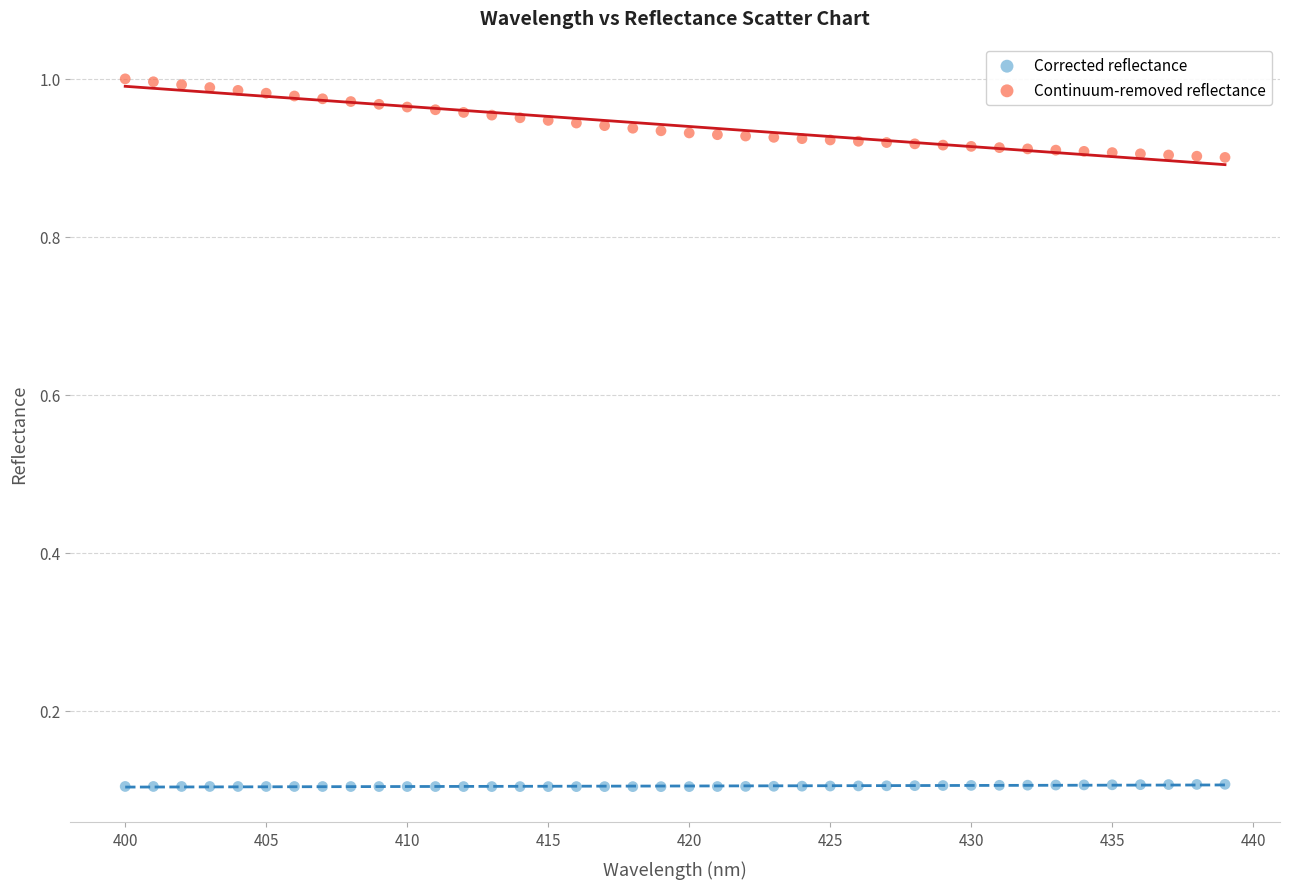

Across all data points, what is the range of X values (max minus min)?

39.0